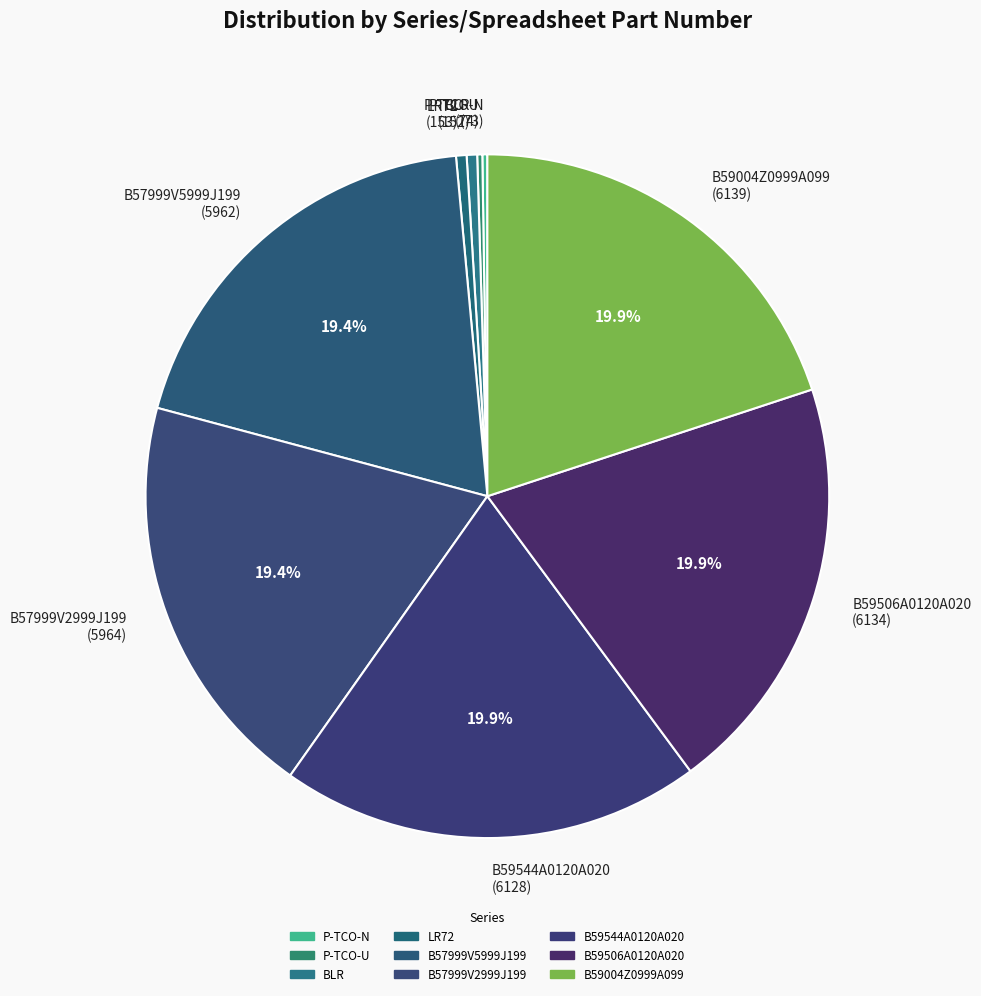

What percentage is the B59544A0120A020 slice, to the nearest percent?

20%